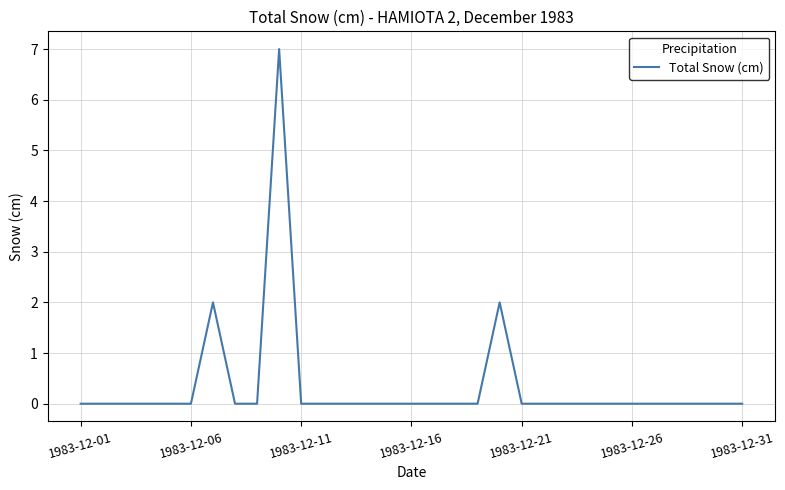

What is the difference between the maximum and minimum values?

7